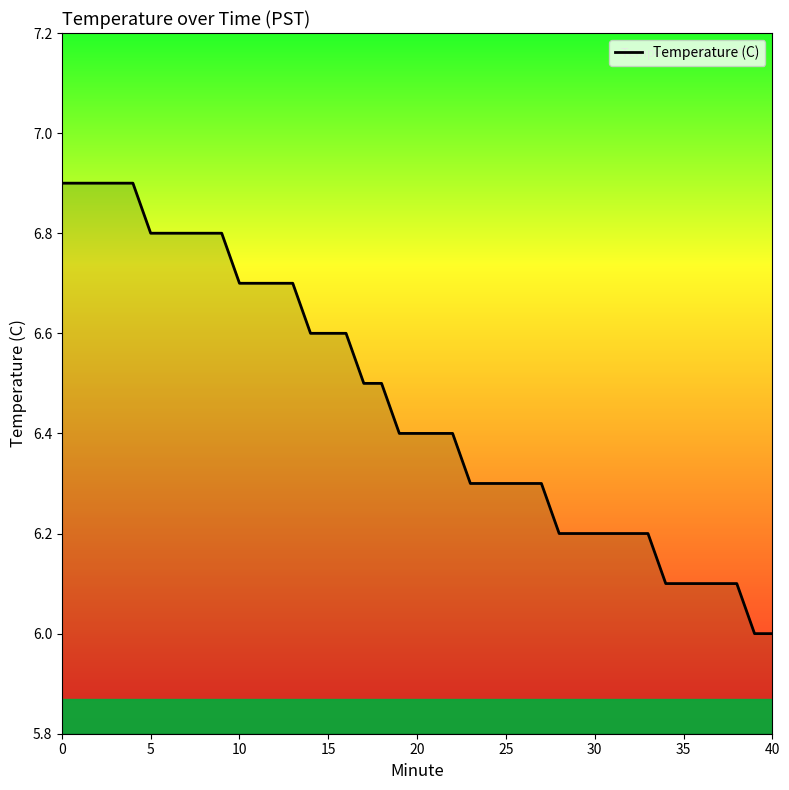

What is the minimum value shown in the chart?

6.0